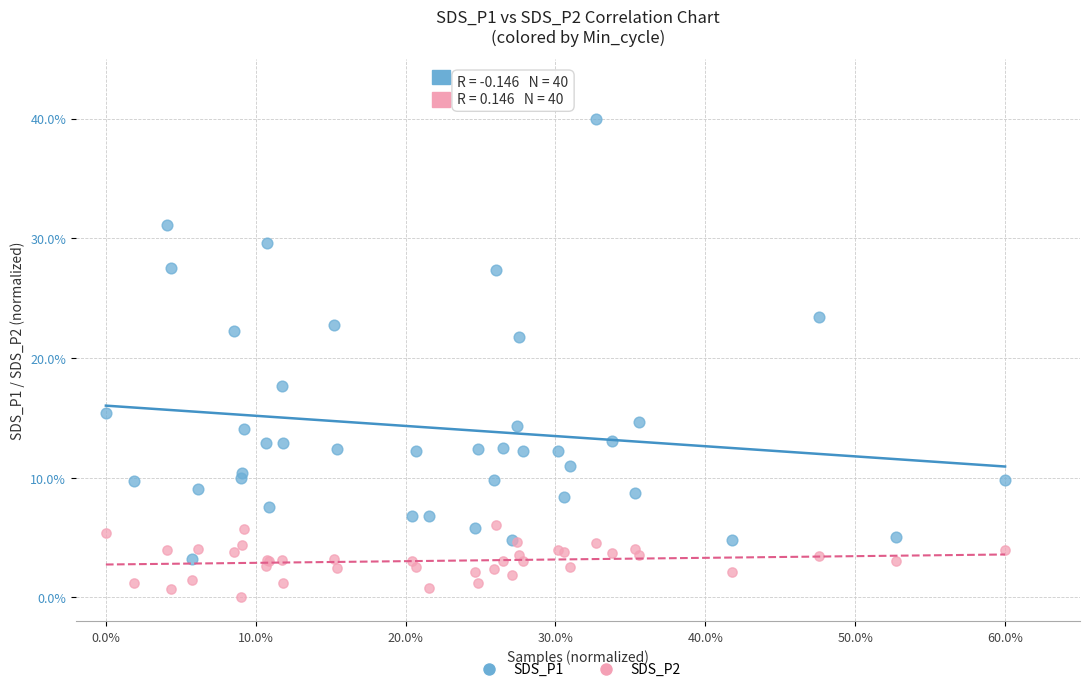

What are all the series names shown in the legend?

SDS_P1, SDS_P2